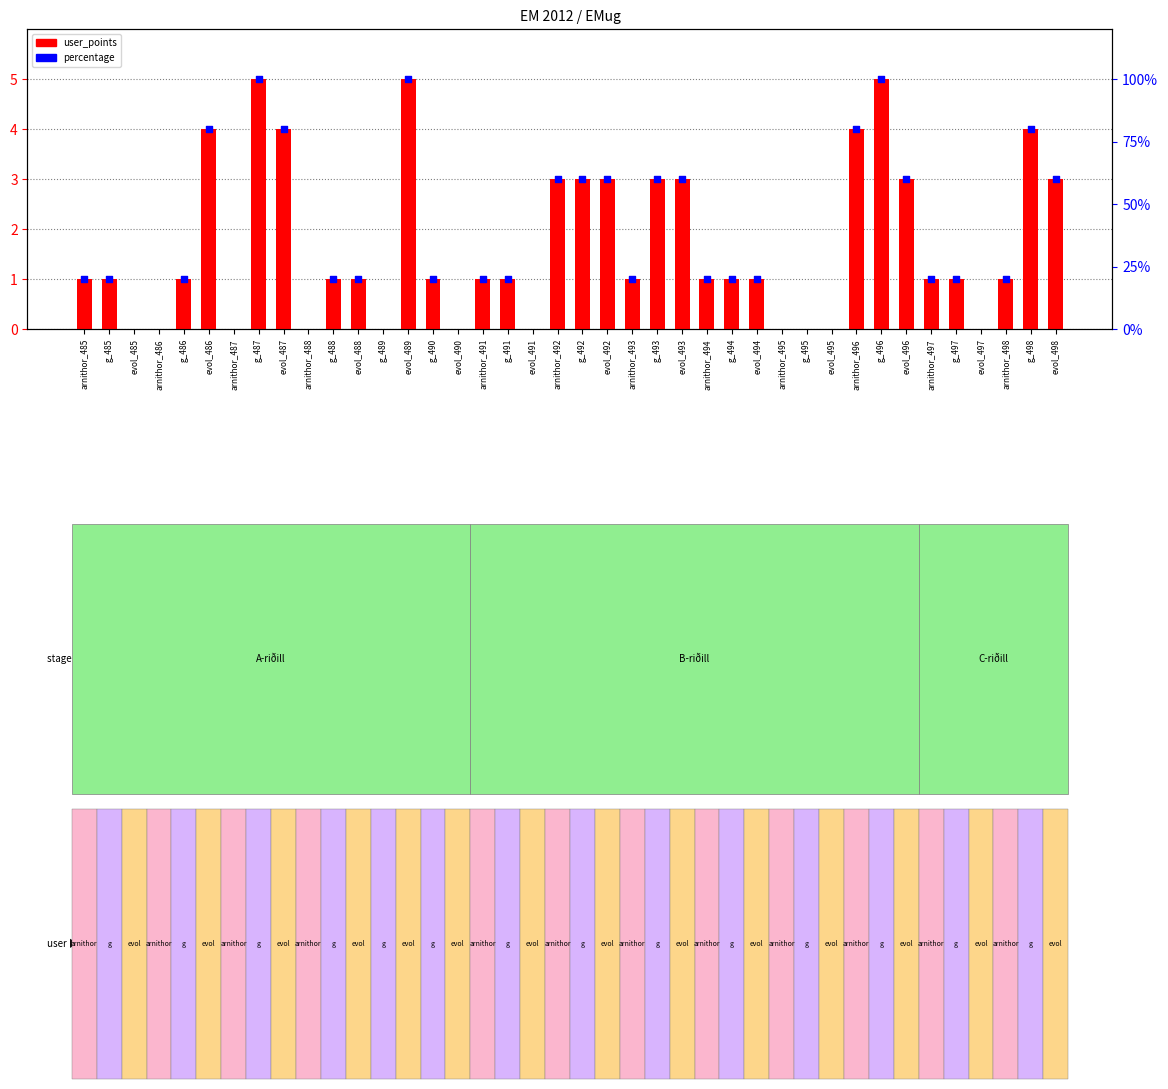

Which has a higher value, evol_496 or evol_489?

evol_489